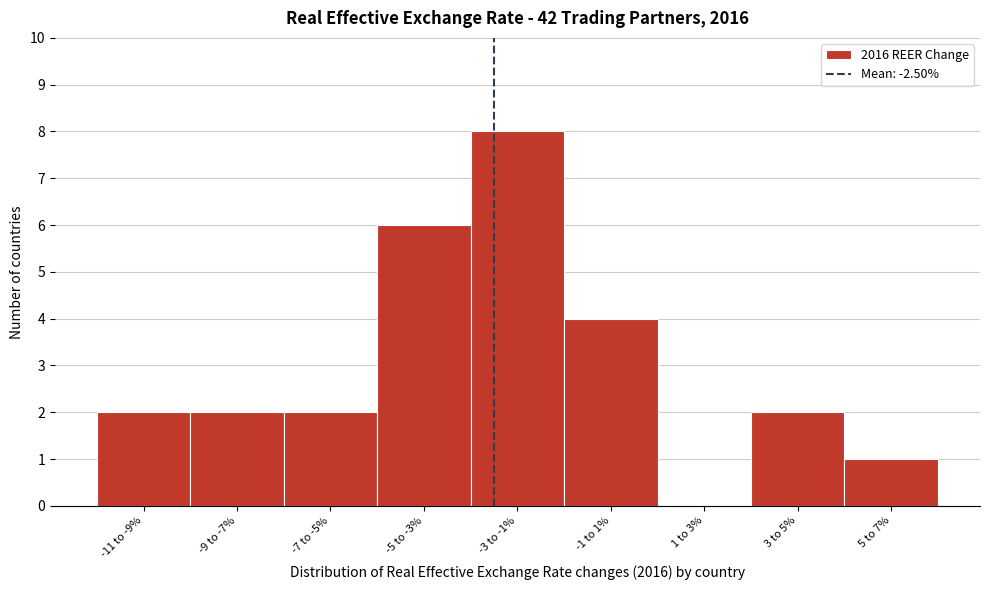

Reading left to right, extract all data points from this chart.

-11 to -9%=2	-9 to -7%=2	-7 to -5%=2	-5 to -3%=6	-3 to -1%=8	-1 to 1%=4	1 to 3%=0	3 to 5%=2	5 to 7%=1